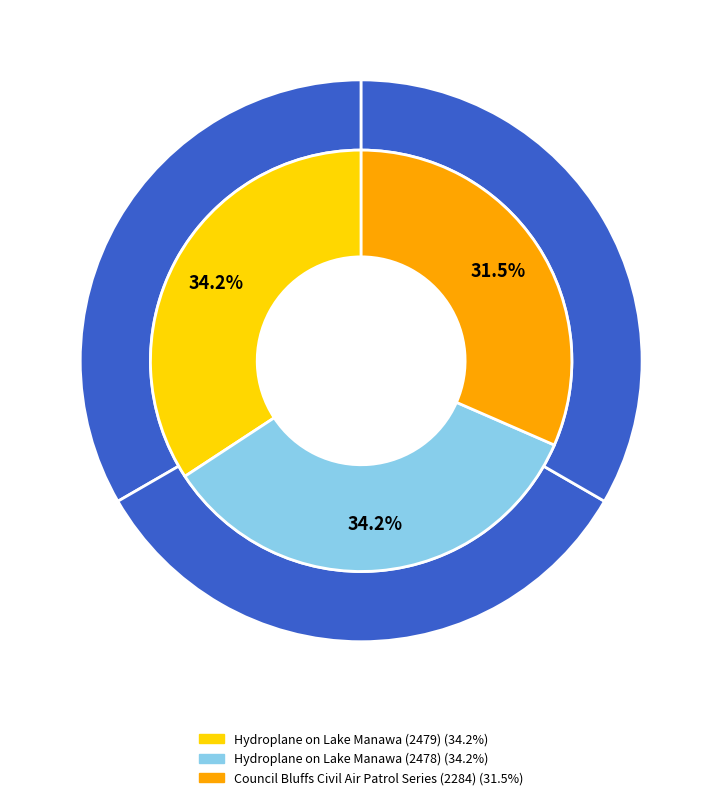

Rank the categories by value from highest to lowest.

Hydroplane on Lake Manawa (2479), Hydroplane on Lake Manawa (2478), Council Bluffs Civil Air Patrol Series (2284)